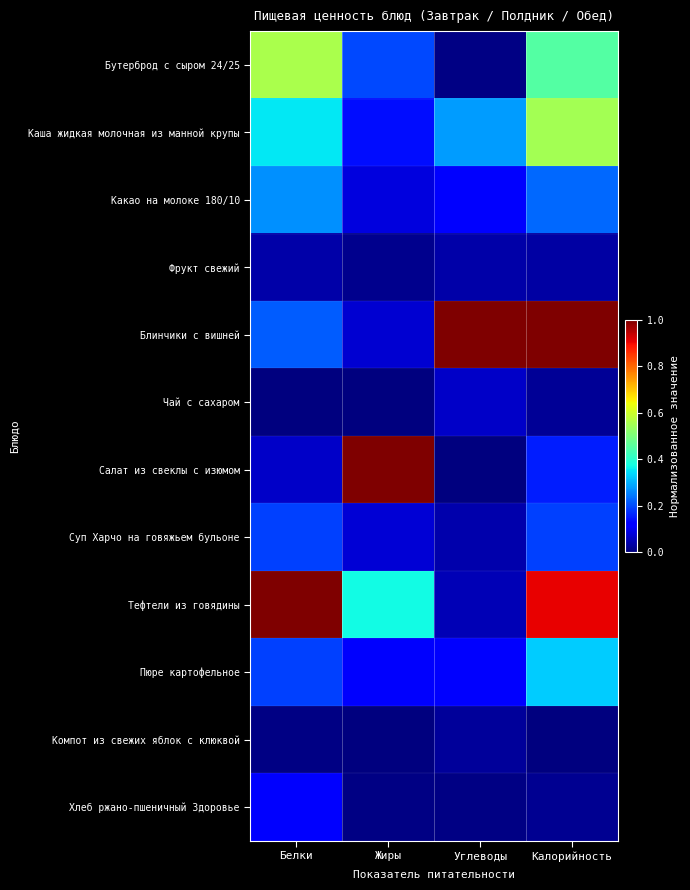

Which series has the largest total across all categories?

Тефтели из говядины